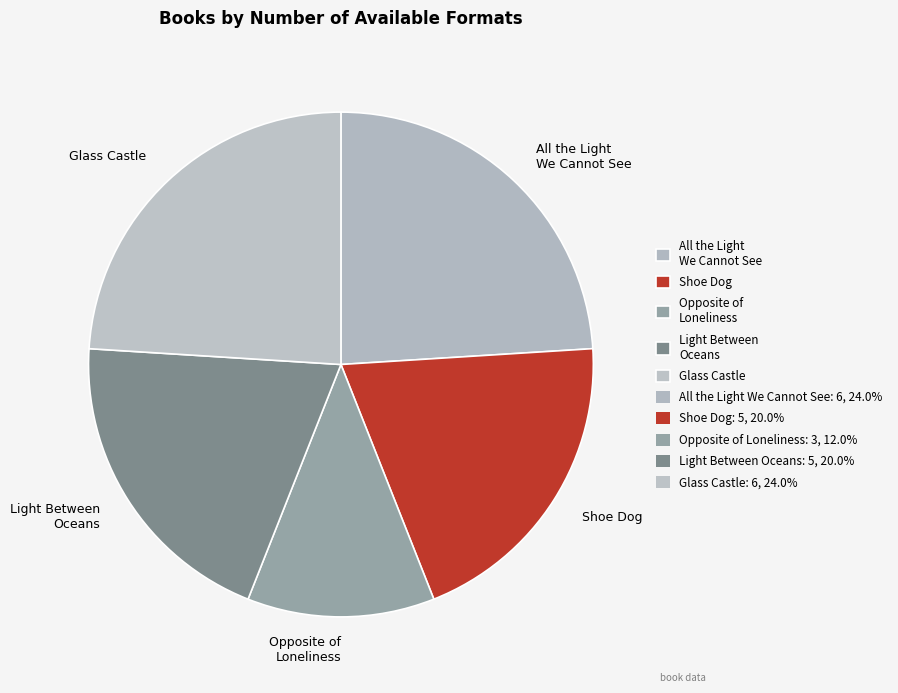

Which slice is the smallest?

Opposite of Loneliness